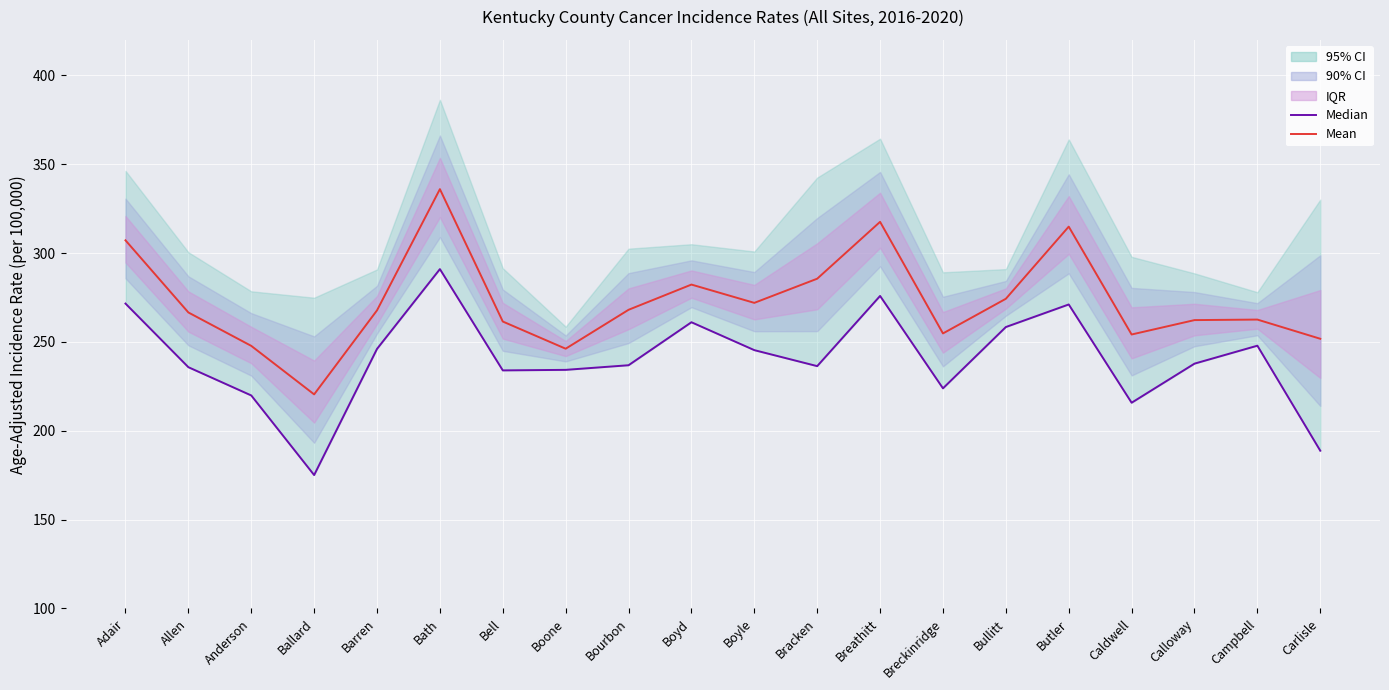

True or false: Lower 95% CI (Median proxy) and Age-Adjusted Rate (Mean) cross at least once.

False